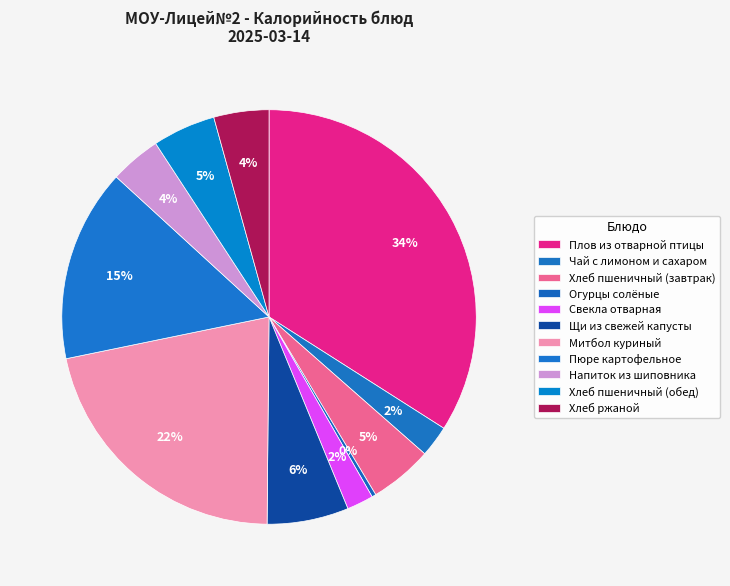

The Плов из отварной птицы slice represents 27% of the pie. True or false?

False